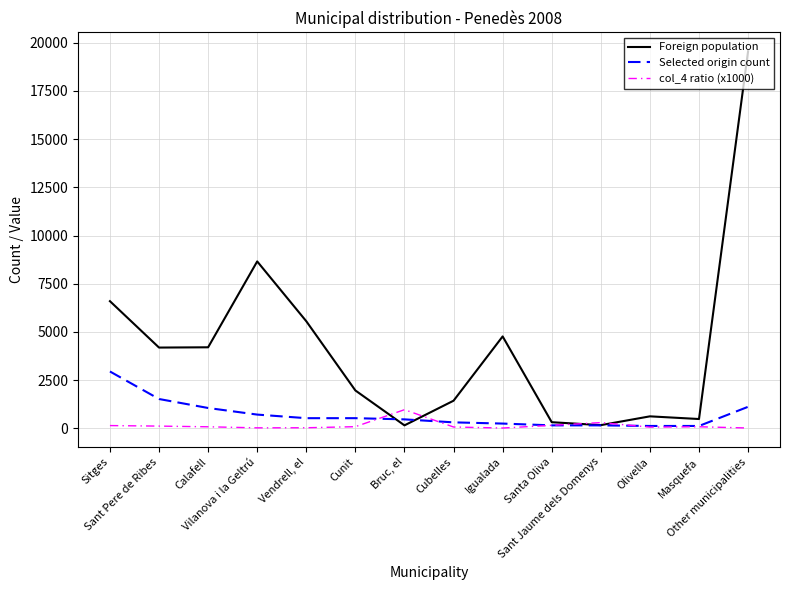

How many lines are shown in the chart?

3